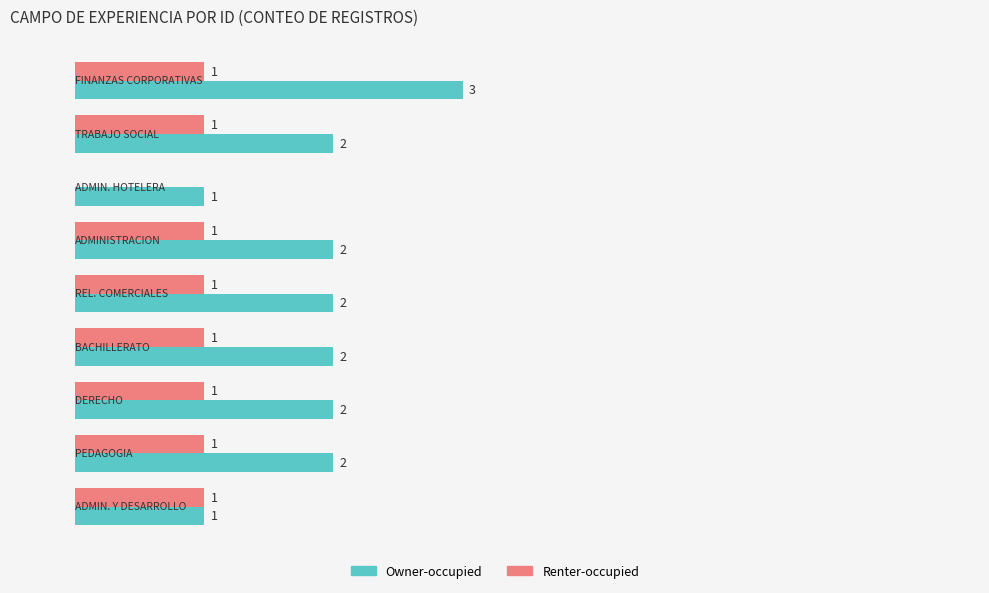

What are all the series names shown in the legend?

Owner-occupied, Renter-occupied